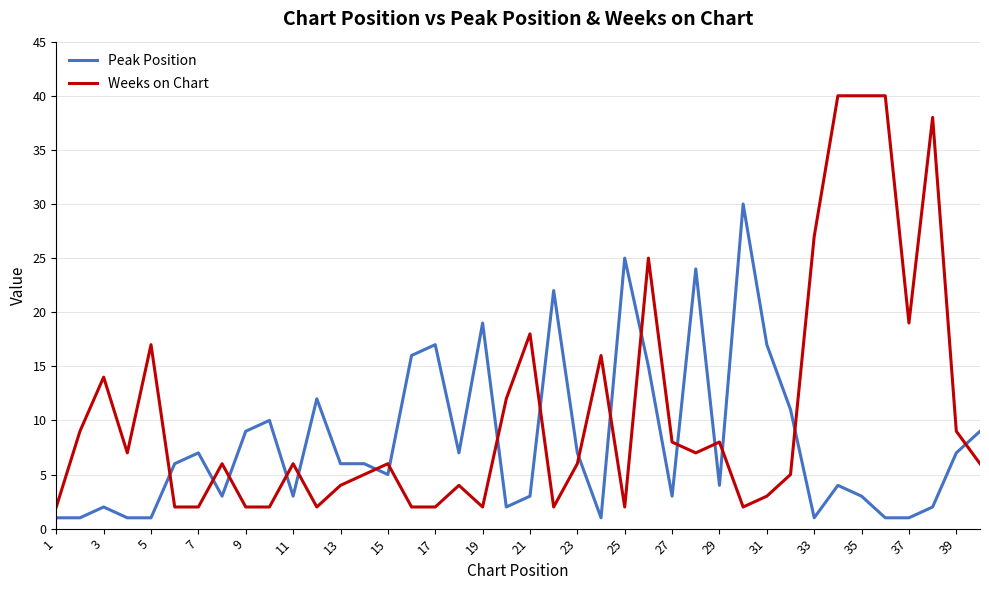

Which series has the largest total across all categories?

Weeks on Chart